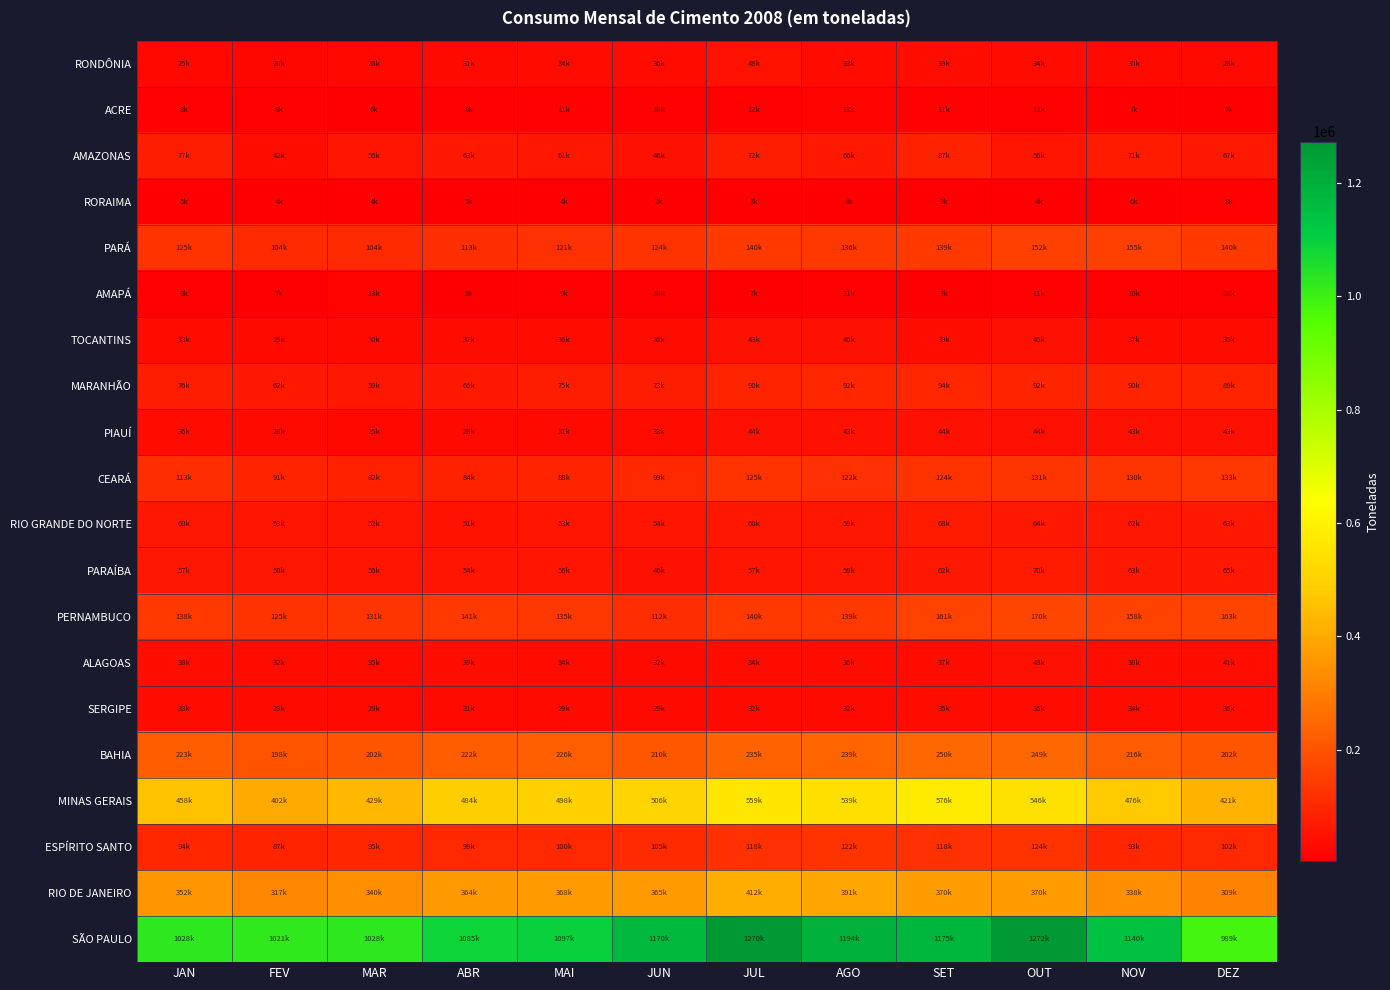

Reading right to left, extract all data points from this chart.

RONDÔNIA: DEZ=28984	NOV=30893	OUT=34094	SET=39081	AGO=33365	JUL=48534	JUN=36232	MAI=34899	ABR=31491	MAR=26599	FEV=20925	JAN=25691
ACRE: DEZ=7362	NOV=7645	OUT=12887	SET=11838	AGO=13273	JUL=12003	JUN=10911	MAI=11648	ABR=8368	MAR=6078	FEV=8675	JAN=8457
AMAZONAS: DEZ=67442	NOV=71614	OUT=56694	SET=87346	AGO=66121	JUL=72652	JUN=46974	MAI=61179	ABR=63010	MAR=56733	FEV=42181	JAN=77287
RORAIMA: DEZ=8306	NOV=6646	OUT=4837	SET=3131	AGO=4293	JUL=3922	JUN=3693	MAI=4825	ABR=5565	MAR=4369	FEV=4858	JAN=5564
PARÁ: DEZ=140511	NOV=155094	OUT=152549	SET=139405	AGO=136421	JUL=140932	JUN=124763	MAI=121369	ABR=113360	MAR=104410	FEV=104871	JAN=125806
AMAPÁ: DEZ=10500	NOV=10349	OUT=11505	SET=7539	AGO=11920	JUL=7768	JUN=10101	MAI=9963	ABR=6724	MAR=13530	FEV=7360	JAN=9107
TOCANTINS: DEZ=35133	NOV=37101	OUT=45950	SET=39840	AGO=45329	JUL=43649	JUN=36515	MAI=36796	ABR=37629	MAR=30511	FEV=29256	JAN=33036
MARANHÃO: DEZ=89682	NOV=90225	OUT=92246	SET=94415	AGO=92746	JUL=90155	JUN=73736	MAI=75316	ABR=66515	MAR=59277	FEV=62689	JAN=76203
PIAUÍ: DEZ=43664	NOV=43051	OUT=44828	SET=44536	AGO=43518	JUL=44769	JUN=33405	MAI=31584	ABR=28851	MAR=25752	FEV=28712	JAN=36406
CEARÁ: DEZ=133906	NOV=130250	OUT=131923	SET=124340	AGO=122065	JUL=125601	JUN=99885	MAI=88592	ABR=84652	MAR=82105	FEV=91401	JAN=113871
RIO GRANDE DO NORTE: DEZ=63945	NOV=62440	OUT=64585	SET=68018	AGO=59457	JUL=60888	JUN=54844	MAI=53162	ABR=51297	MAR=52746	FEV=53673	JAN=60736
PARAÍBA: DEZ=65732	NOV=63163	OUT=70134	SET=62719	AGO=59179	JUL=57196	JUN=46593	MAI=56019	ABR=54107	MAR=56598	FEV=58541	JAN=57802
PERNAMBUCO: DEZ=163083	NOV=158634	OUT=170072	SET=161268	AGO=139433	JUL=140272	JUN=112269	MAI=135009	ABR=141156	MAR=131963	FEV=125365	JAN=138629
ALAGOAS: DEZ=41321	NOV=38241	OUT=43724	SET=37753	AGO=36732	JUL=34859	JUN=32715	MAI=34089	ABR=39980	MAR=35662	FEV=32977	JAN=38282
SERGIPE: DEZ=36485	NOV=34966	OUT=36448	SET=35907	AGO=32745	JUL=32640	JUN=29332	MAI=29086	ABR=31974	MAR=29167	FEV=29530	JAN=33134
BAHIA: DEZ=202112	NOV=216948	OUT=249756	SET=250326	AGO=239336	JUL=235521	JUN=210861	MAI=226571	ABR=222230	MAR=202162	FEV=198666	JAN=223848
MINAS GERAIS: DEZ=421590	NOV=476676	OUT=546723	SET=576883	AGO=539832	JUL=559912	JUN=506647	MAI=498487	ABR=484463	MAR=429874	FEV=402782	JAN=458485
ESPÍRITO SANTO: DEZ=102012	NOV=93808	OUT=124595	SET=118946	AGO=122956	JUL=118590	JUN=105376	MAI=100512	ABR=99359	MAR=95606	FEV=87485	JAN=94468
RIO DE JANEIRO: DEZ=309581	NOV=338441	OUT=370647	SET=370434	AGO=391080	JUL=412269	JUN=365331	MAI=368811	ABR=364548	MAR=340100	FEV=317254	JAN=352180
SÃO PAULO: DEZ=989518	NOV=1140539	OUT=1272776	SET=1175490	AGO=1194518	JUL=1270803	JUN=1170535	MAI=1097846	ABR=1085962	MAR=1028175	FEV=1021902	JAN=1028204